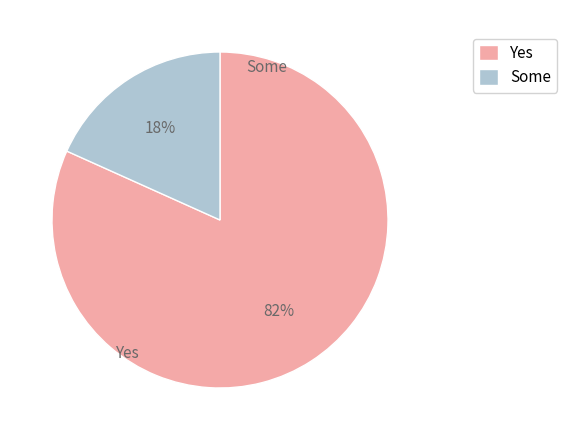

Rank the categories by value from highest to lowest.

Yes, Some